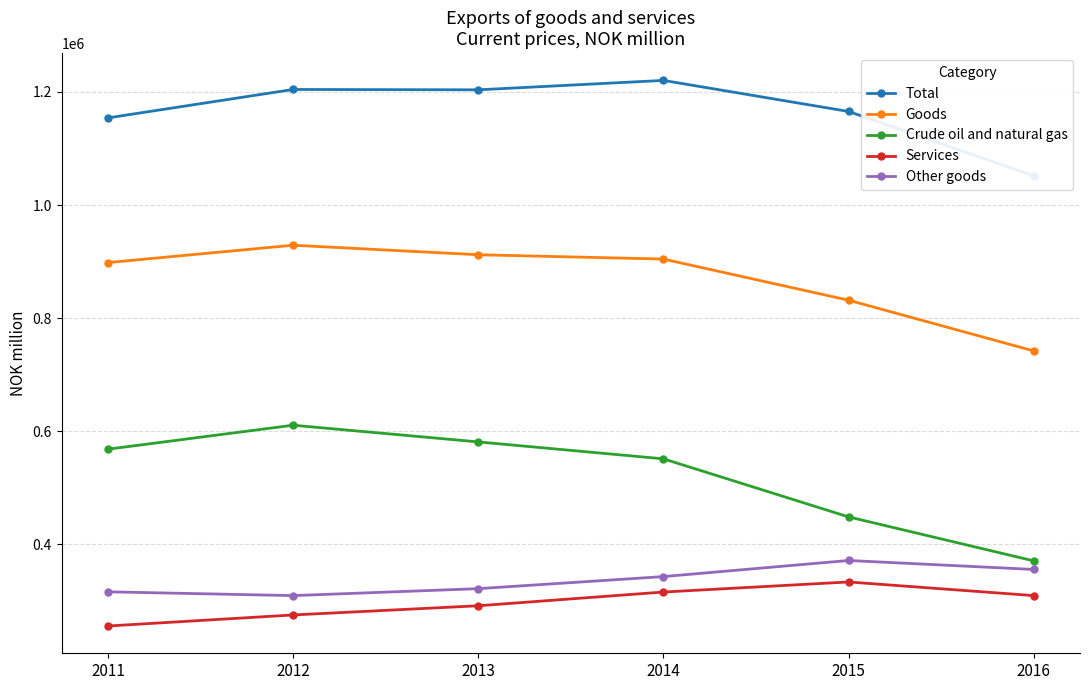

How many series are shown in this chart?

5